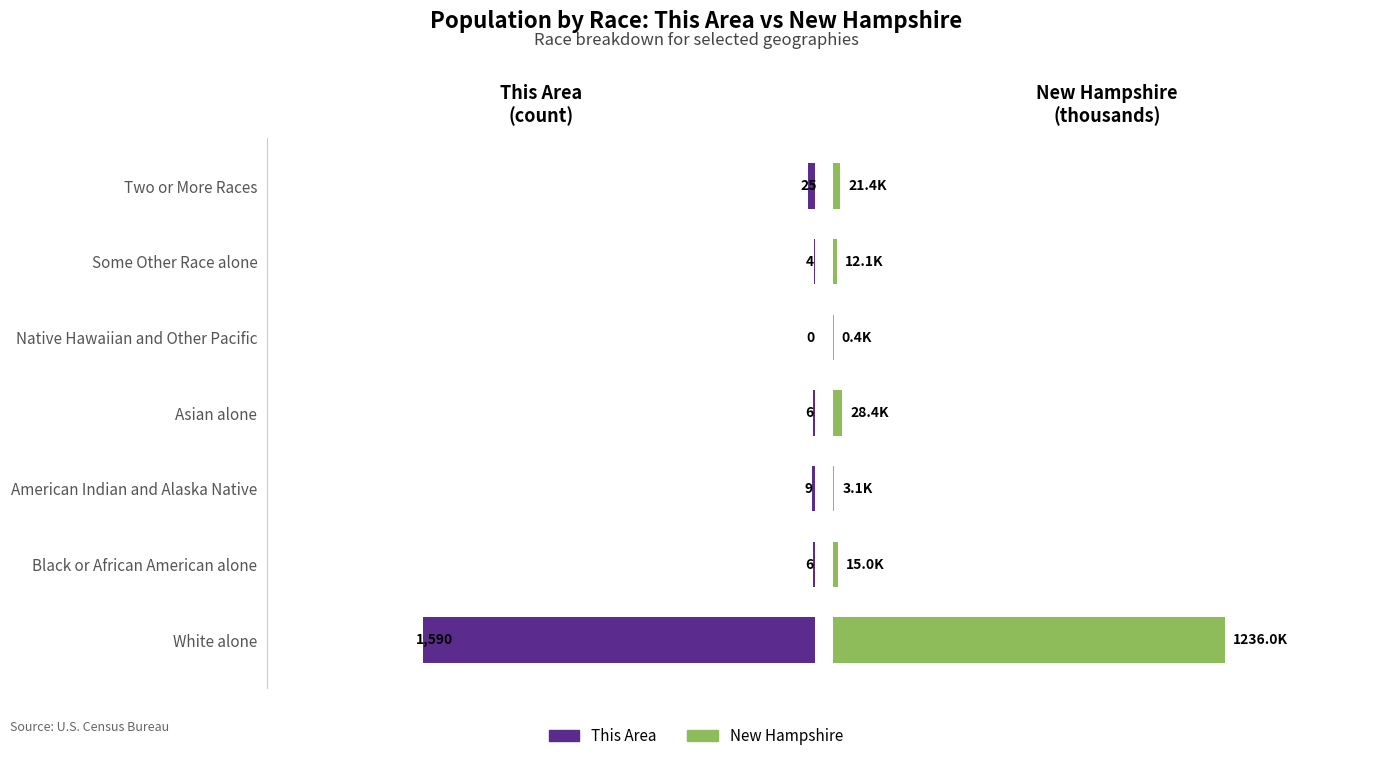

How many series are shown in this chart?

2